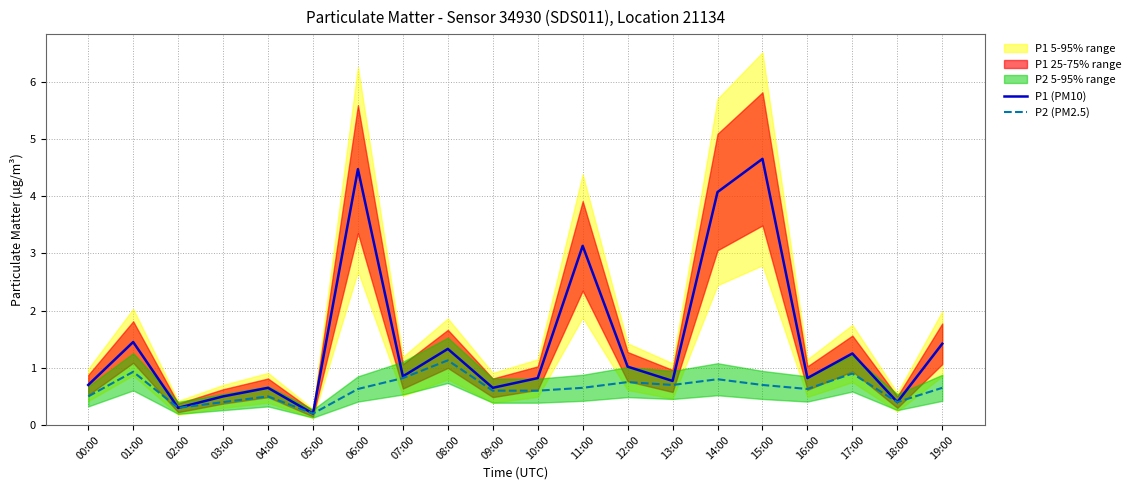

Which has a higher value, 10:00 or 15:00?

15:00